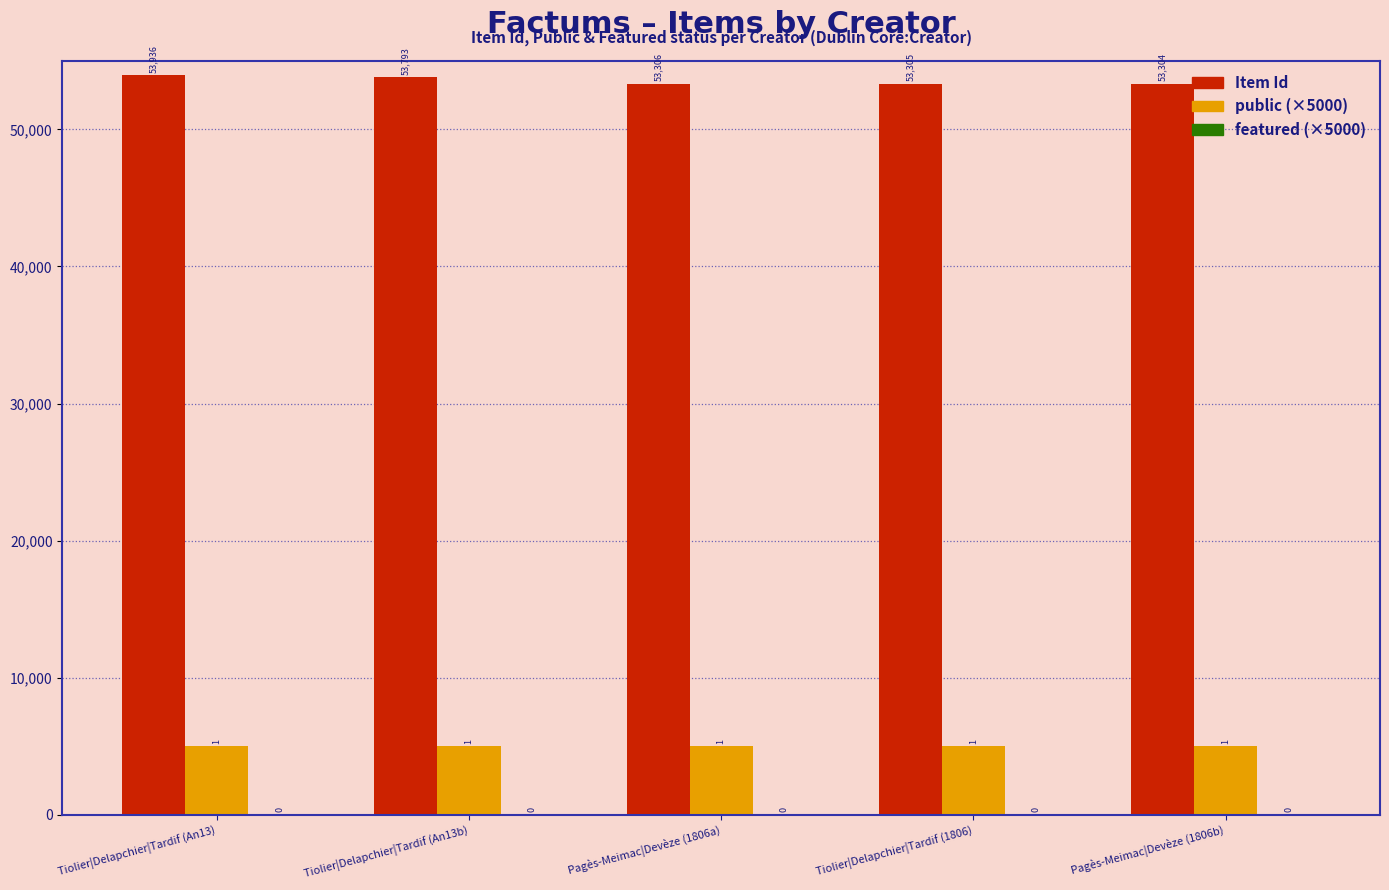

How many groups of bars are there?

5